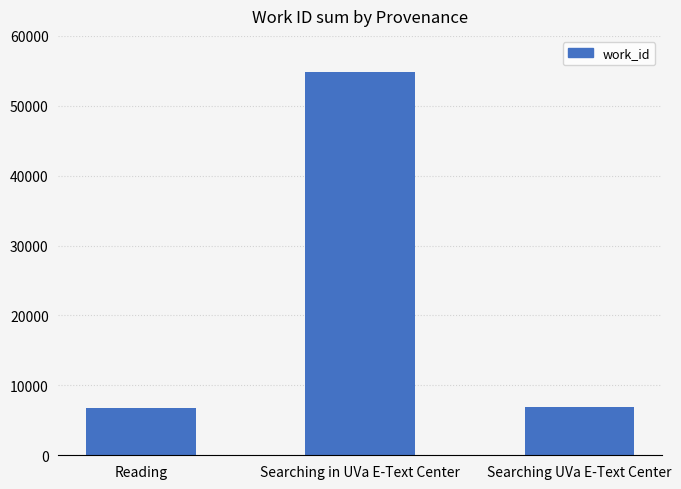

What is the difference between the second highest and minimum values?

75